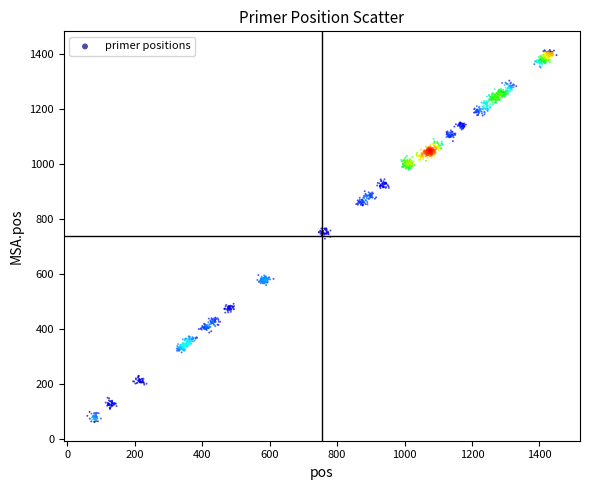

What is the range of X values (max minus min)?

1390.6